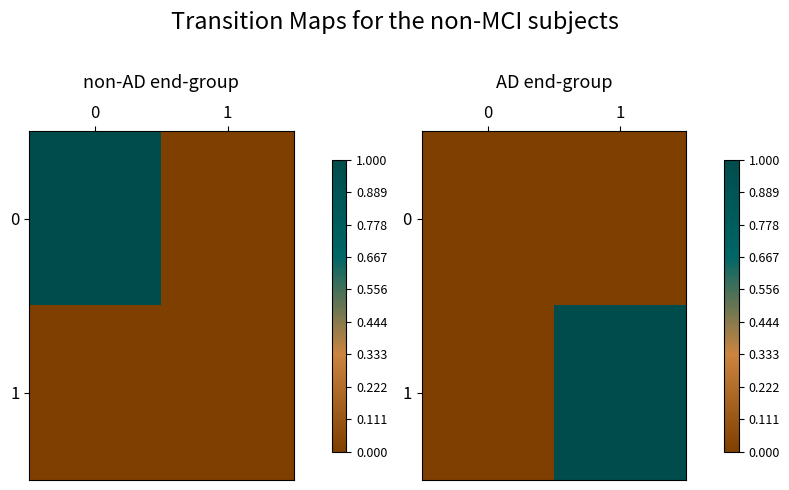

True or false: row_0 has a value of 0 at 0.

True